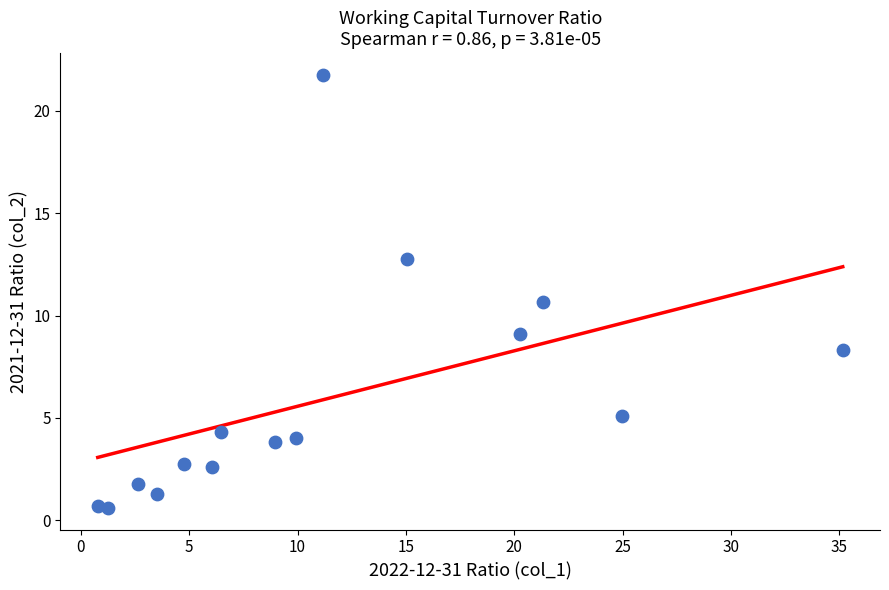

What Y value in the scatter plot is closest to 11?

10.7